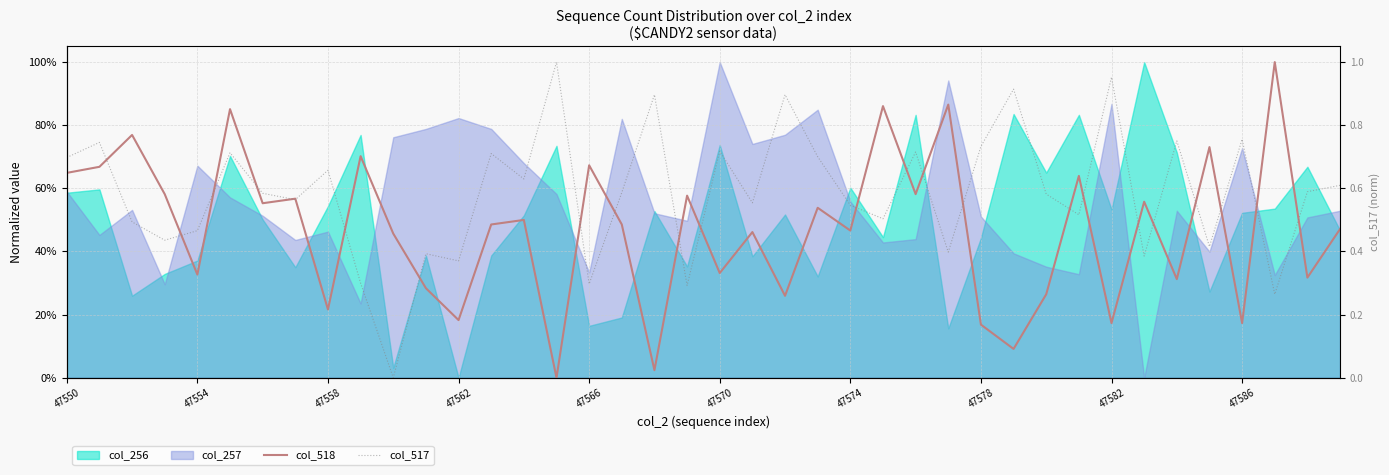

How many interior local valleys does the col_517 series have?

14